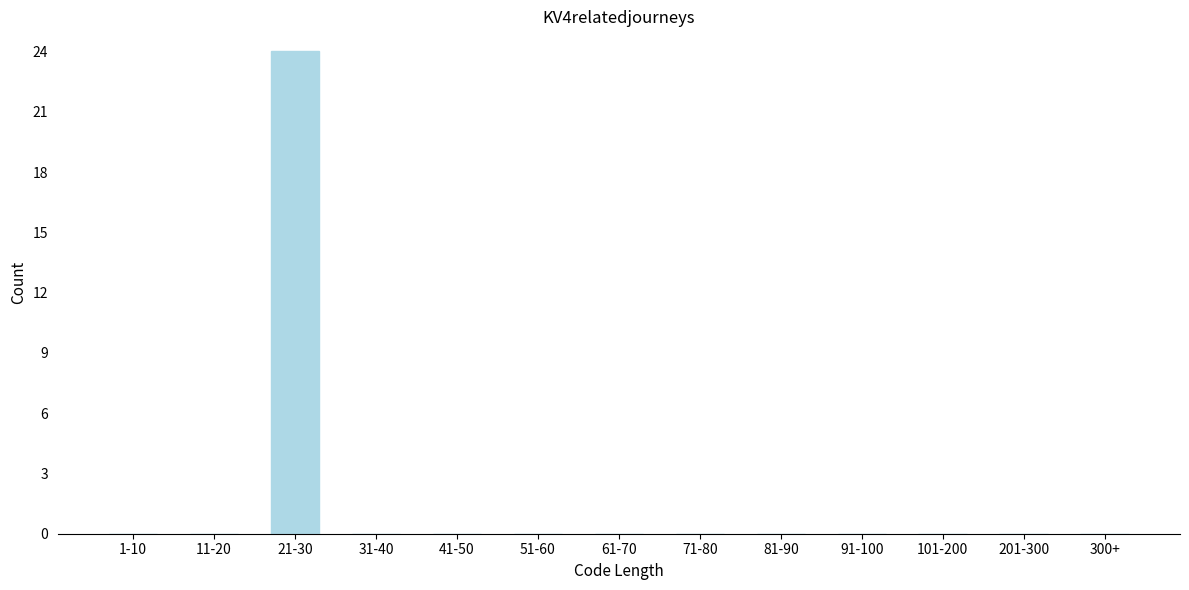

Reading left to right, extract all data points from this chart.

1-10=0	11-20=0	21-30=24	31-40=0	41-50=0	51-60=0	61-70=0	71-80=0	81-90=0	91-100=0	101-200=0	201-300=0	300+=0